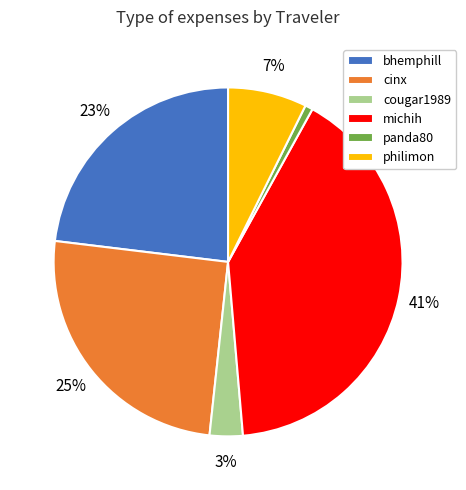

Which category has the smallest portion of the pie?

panda80